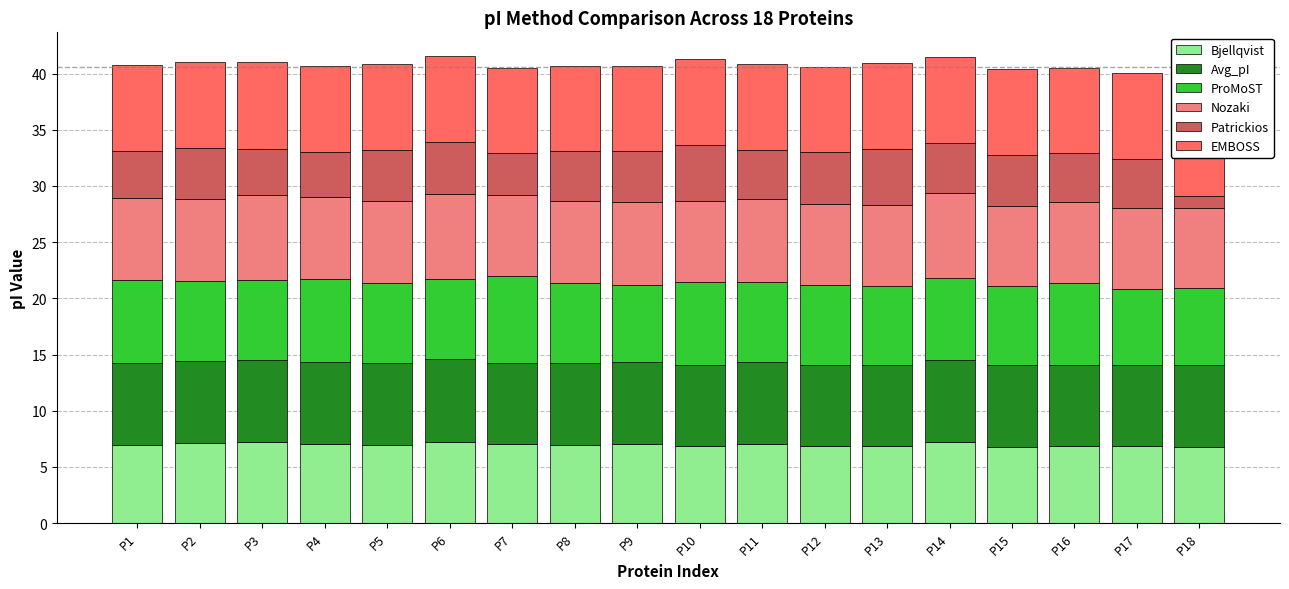

Which label corresponds to the smallest value in the chart?

P18